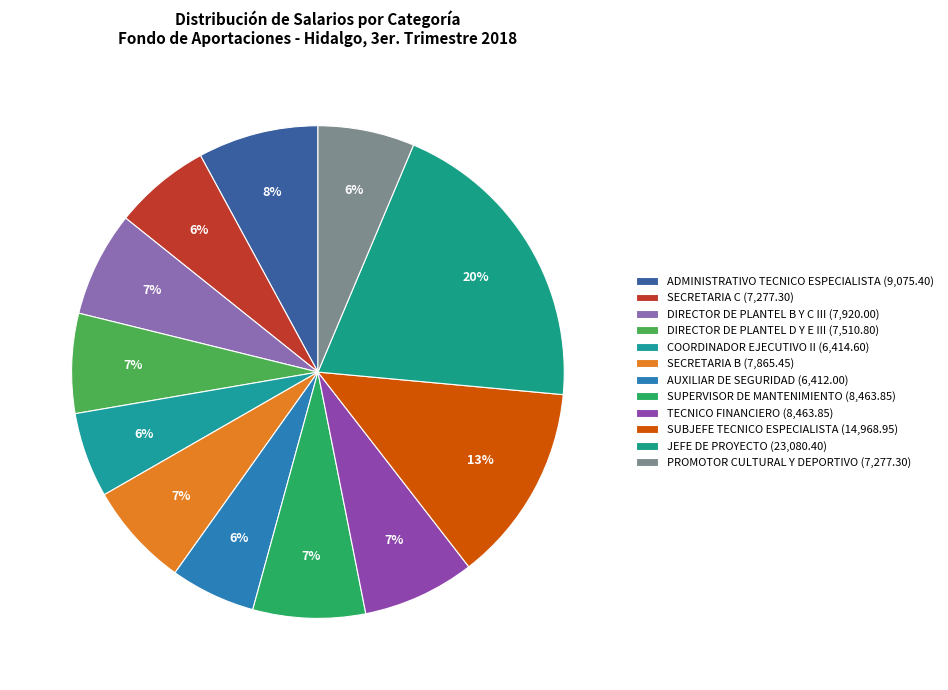

How many segments does this pie chart have?

12